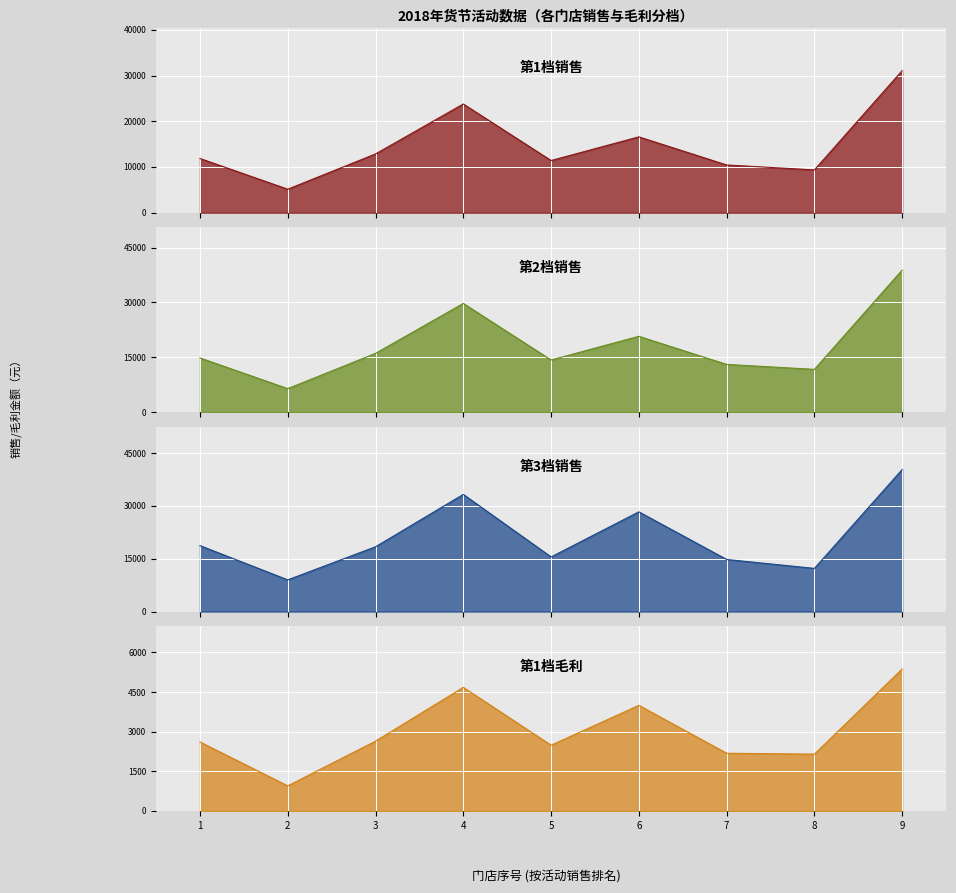

True or false: 第3档销售 and 第2档销售 intersect in this chart.

False